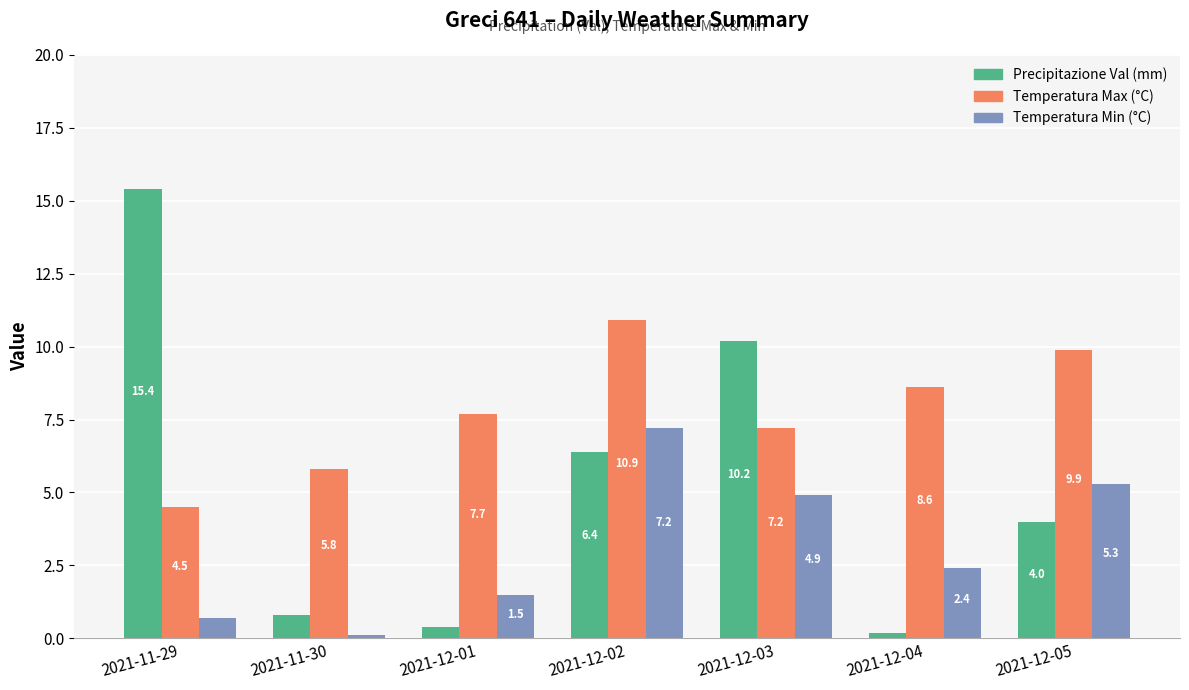

What is the difference between the highest and lowest values at 2021-11-30?

5.7